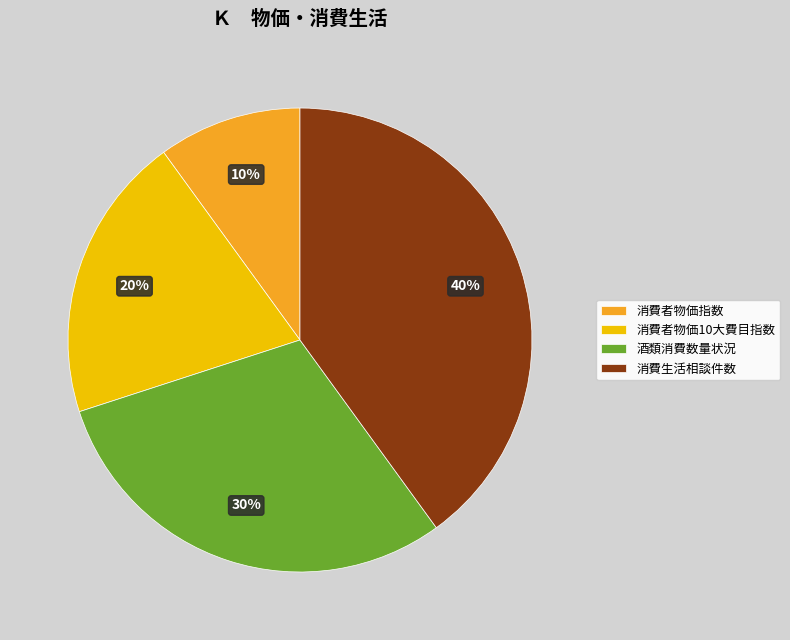

What percentage is the 消費者物価指数 slice, to the nearest percent?

10%